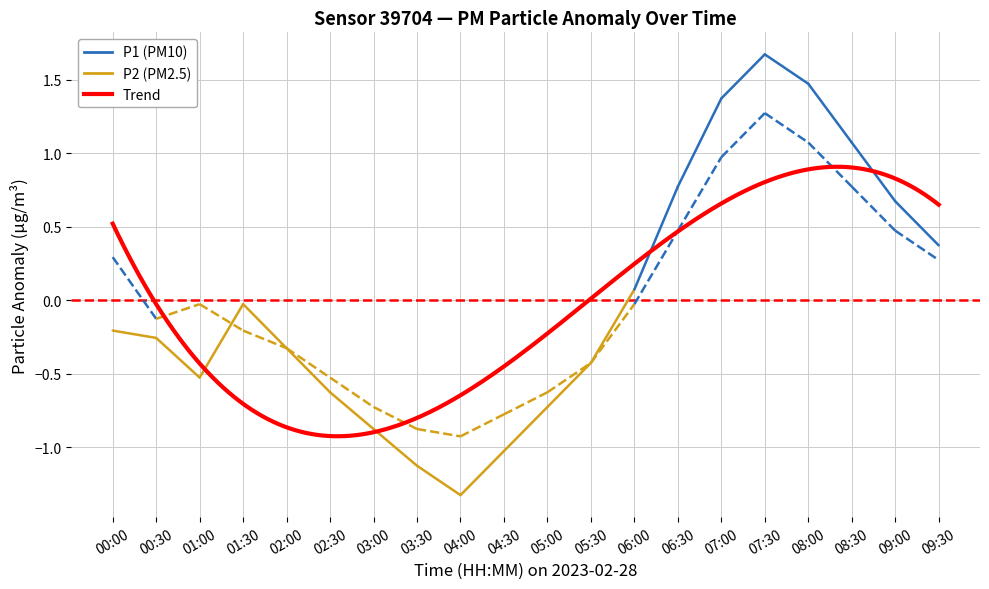

What is the difference between the maximum and minimum values?

1.8